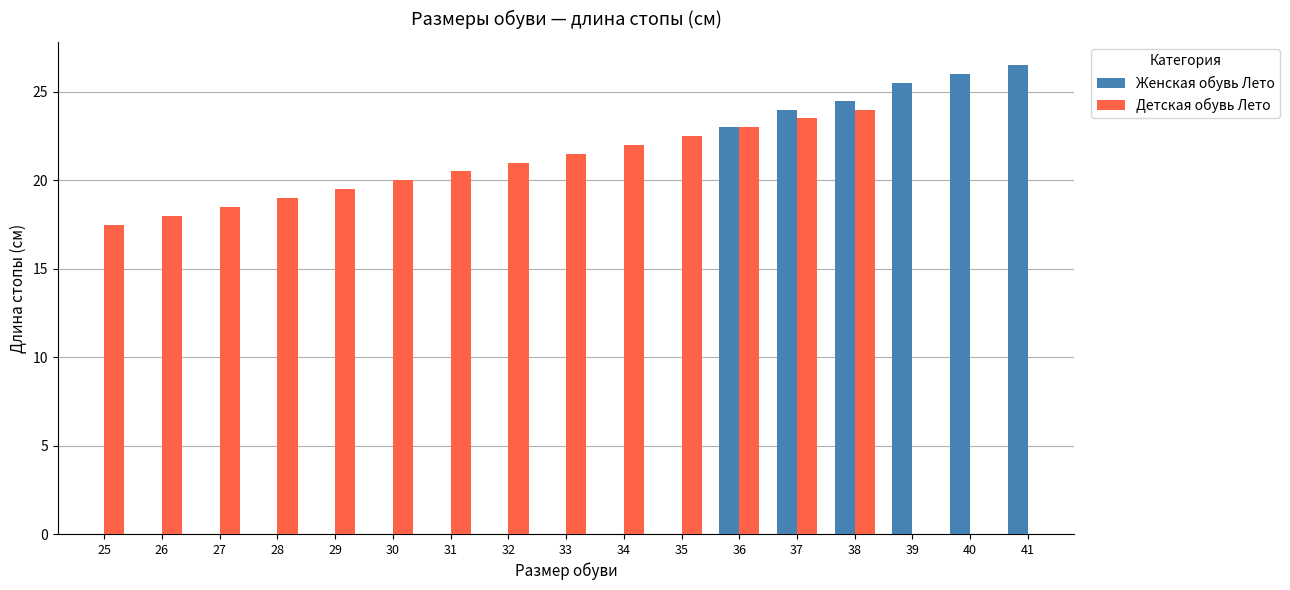

Count the number of data series in this chart.

2